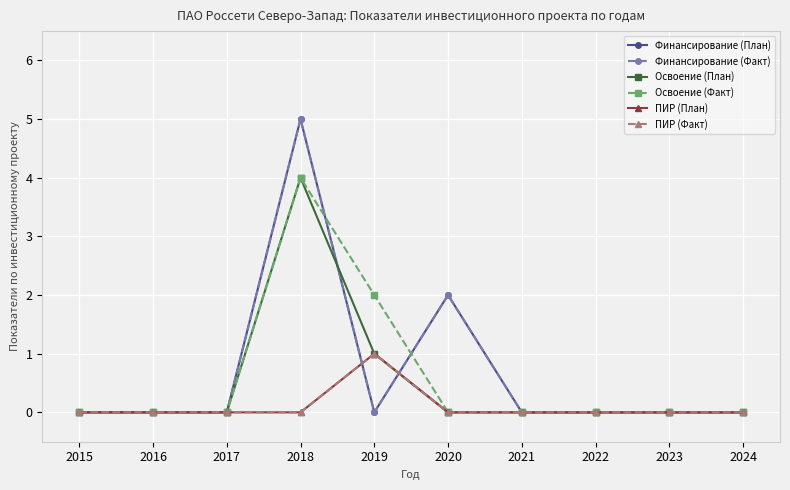

True or false: Освоение (План) and ПИР (План) intersect in this chart.

False